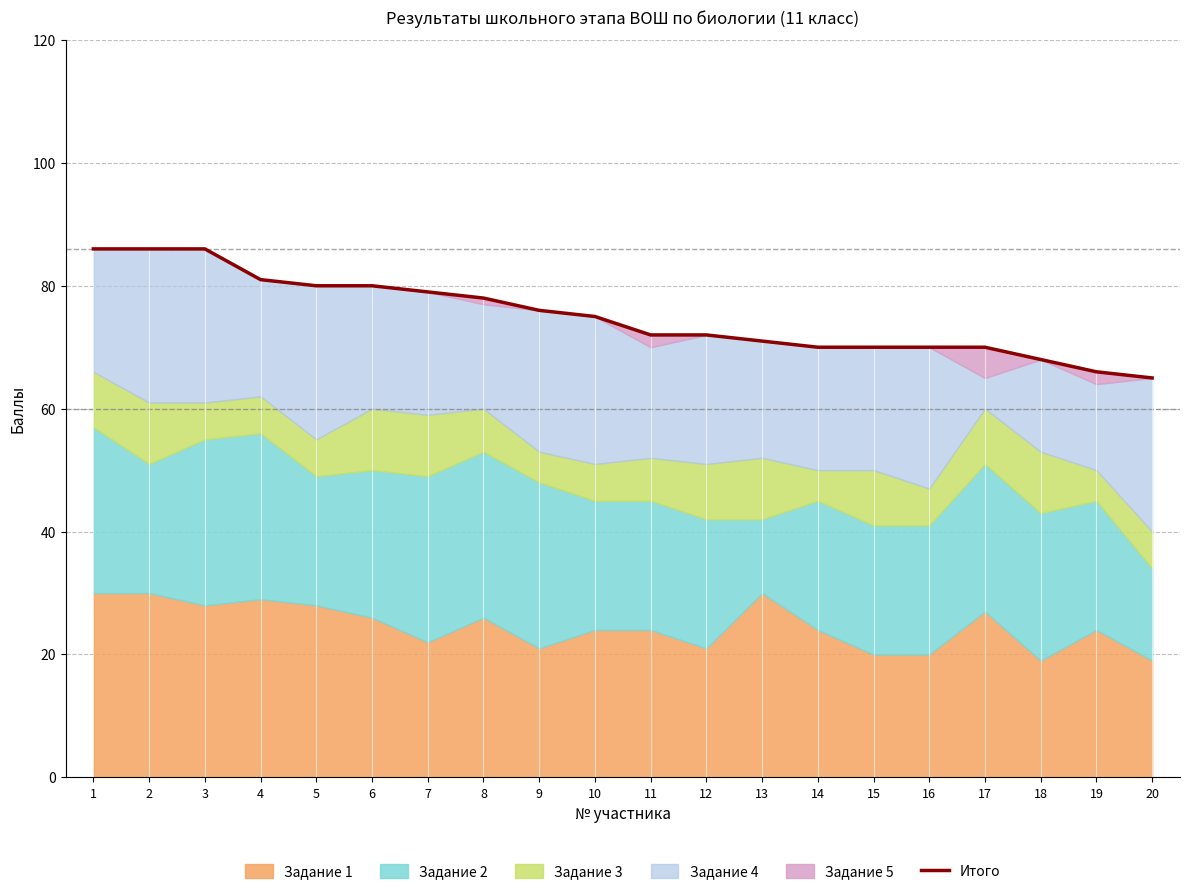

Where does the data first go above 75?

1